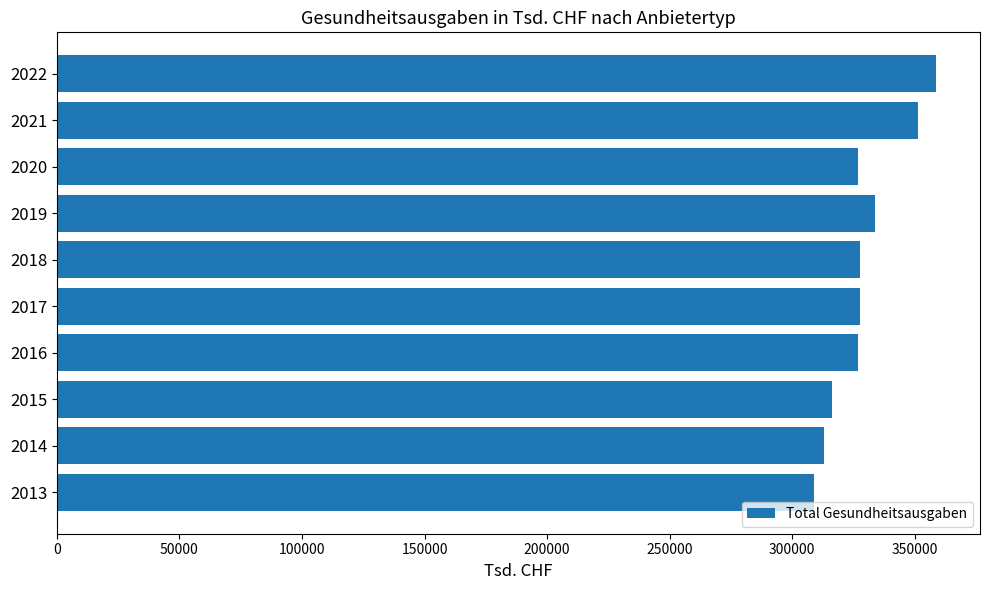

Is it true that the value at 2016 is 532016.5?

False